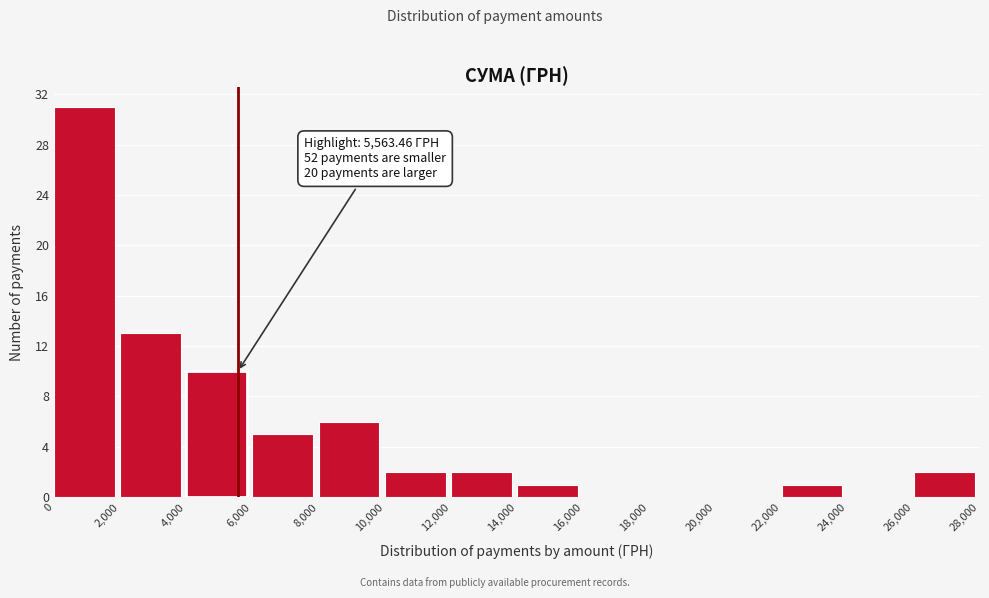

Over which range of the x-axis is the bar tallest?

0 to 2,000